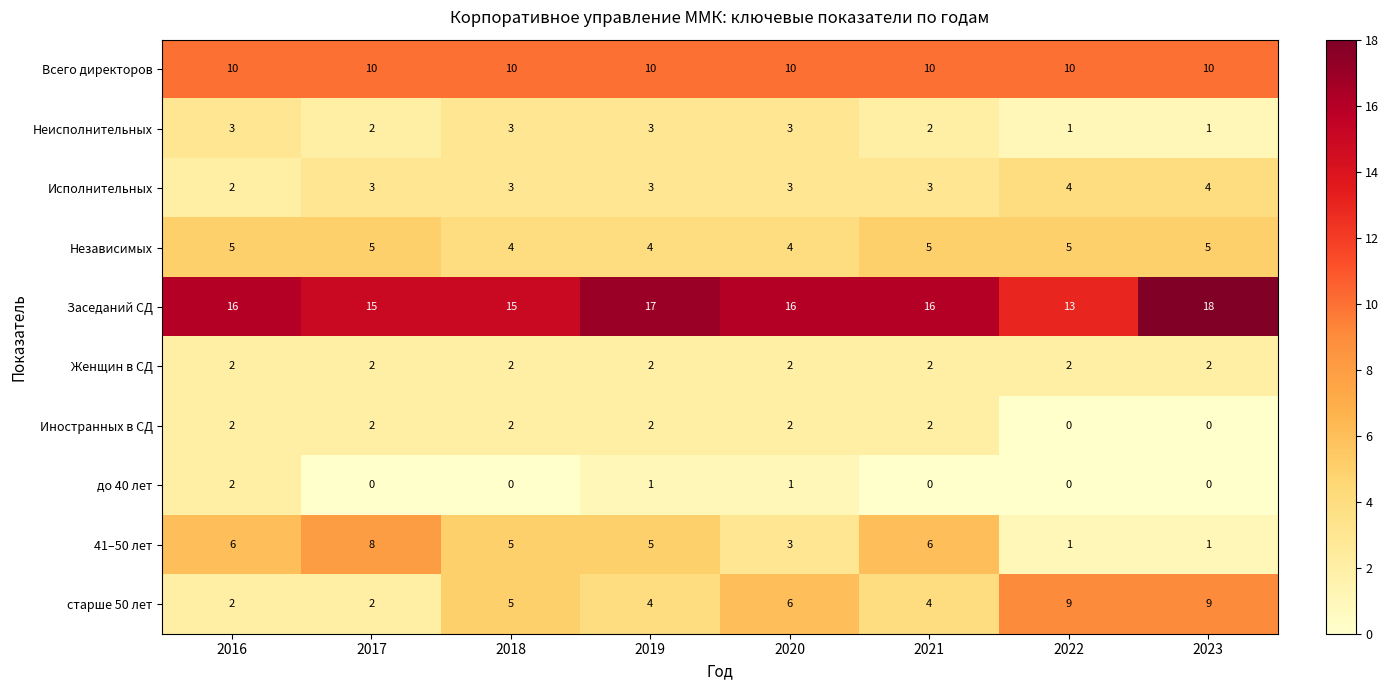

What is the sum of all Неисполнительных values?

18